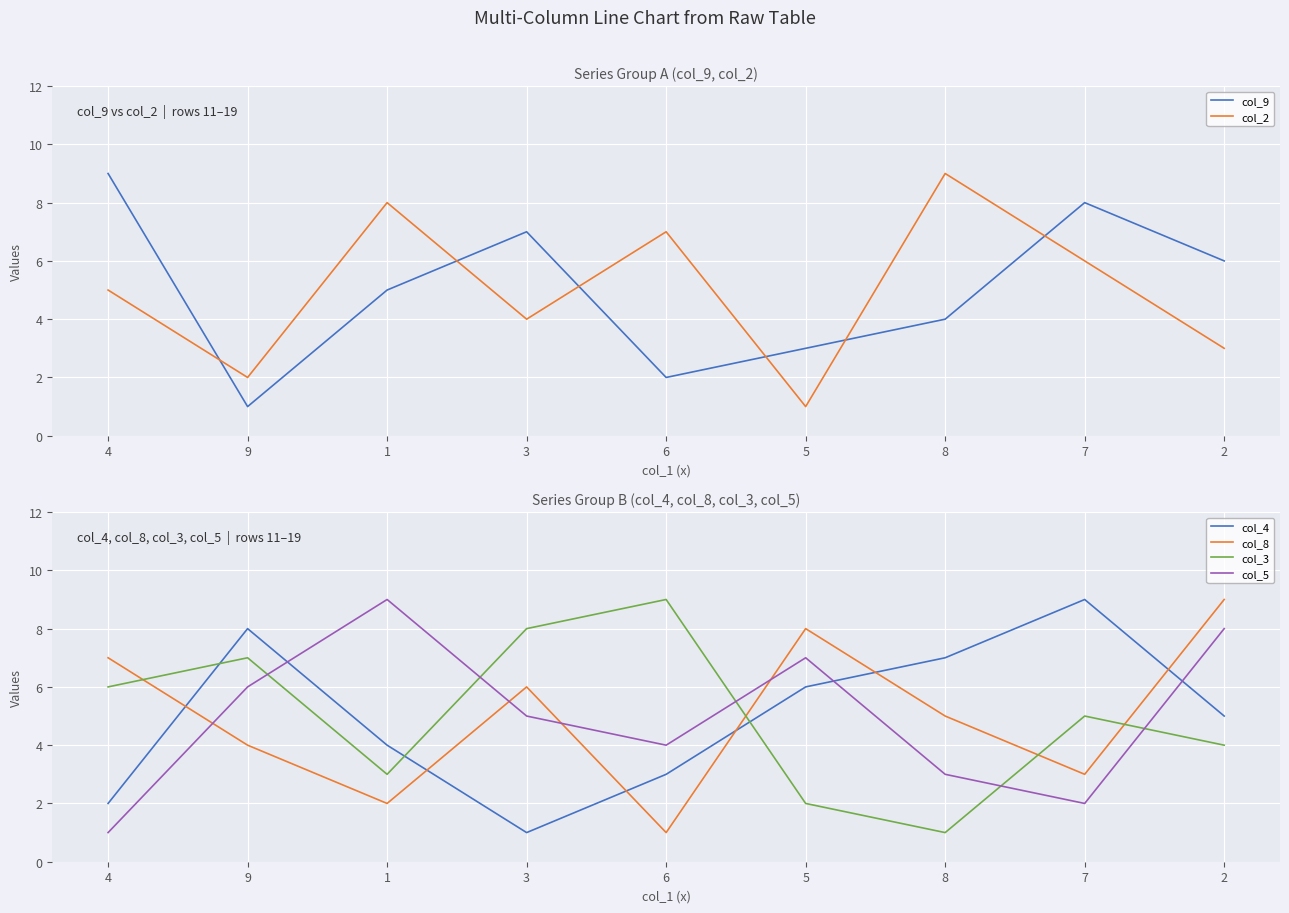

True or false: col_5 has more than 0 interior local peaks.

True